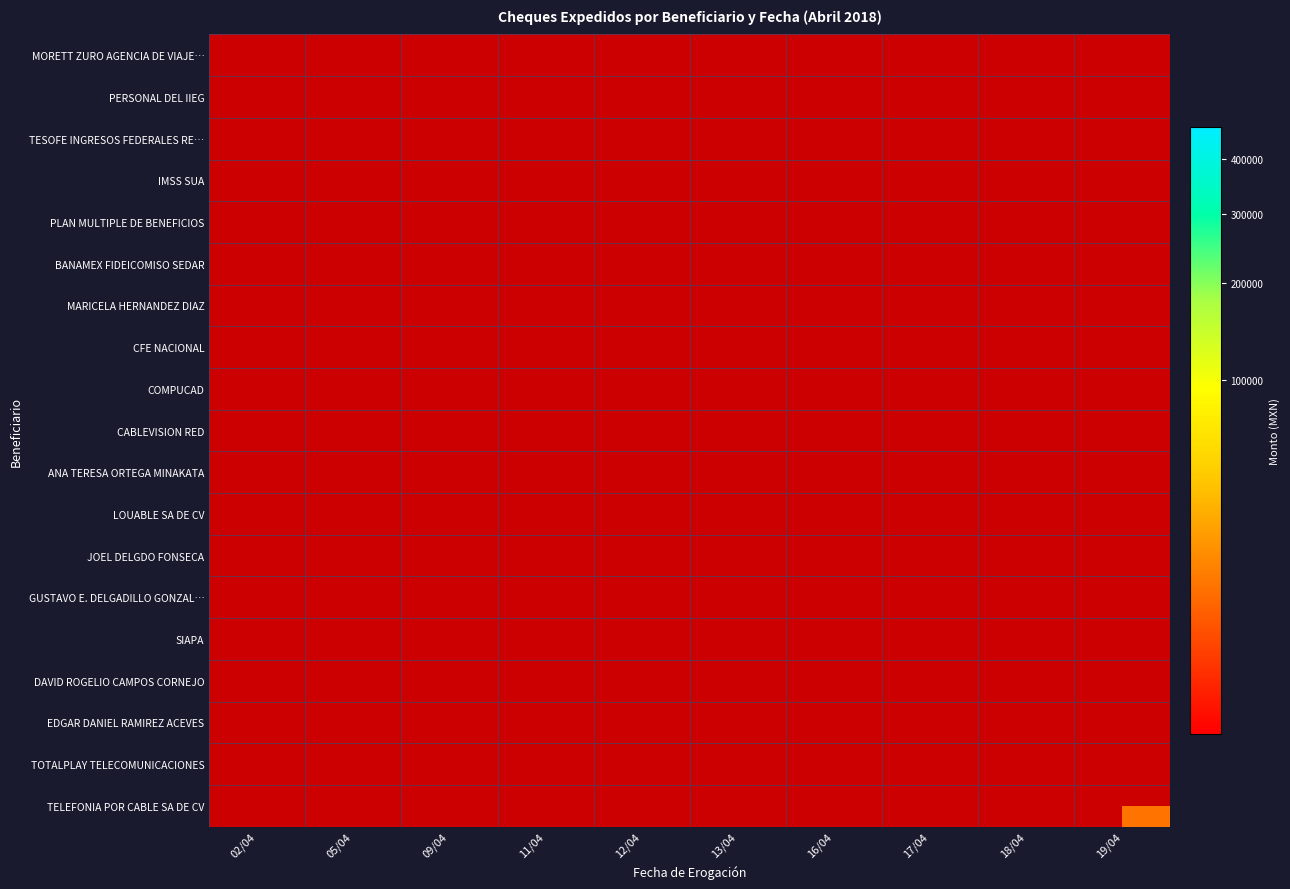

Reading left to right, what are all the values shown in this chart?

MORETT ZURO AGENCIA DE VIAJE…: 02/04=0.0	05/04=13231.0	09/04=0.0	11/04=0.0	12/04=4063.0	13/04=0.0	16/04=0.0	17/04=0.0	18/04=0.0	19/04=0.0
PERSONAL DEL IIEG: 02/04=0.0	05/04=0.0	09/04=0.0	11/04=0.0	12/04=0.0	13/04=467575.1	16/04=0.0	17/04=0.0	18/04=0.0	19/04=0.0
TESOFE INGRESOS FEDERALES RE…: 02/04=0.0	05/04=0.0	09/04=0.0	11/04=0.0	12/04=0.0	13/04=0.0	16/04=429315.0	17/04=0.0	18/04=0.0	19/04=0.0
IMSS SUA: 02/04=0.0	05/04=0.0	09/04=0.0	11/04=0.0	12/04=71502.1	13/04=0.0	16/04=0.0	17/04=0.0	18/04=0.0	19/04=0.0
PLAN MULTIPLE DE BENEFICIOS: 02/04=0.0	05/04=0.0	09/04=0.0	11/04=0.0	12/04=16257.7	13/04=0.0	16/04=0.0	17/04=0.0	18/04=0.0	19/04=0.0
BANAMEX FIDEICOMISO SEDAR: 02/04=0.0	05/04=0.0	09/04=0.0	11/04=0.0	12/04=15379.2	13/04=0.0	16/04=0.0	17/04=0.0	18/04=0.0	19/04=0.0
MARICELA HERNANDEZ DIAZ: 02/04=0.0	05/04=0.0	09/04=0.0	11/04=0.0	12/04=21000.0	13/04=0.0	16/04=0.0	17/04=0.0	18/04=0.0	19/04=0.0
CFE NACIONAL: 02/04=0.0	05/04=0.0	09/04=0.0	11/04=0.0	12/04=10793.0	13/04=0.0	16/04=0.0	17/04=0.0	18/04=0.0	19/04=0.0
COMPUCAD: 02/04=0.0	05/04=0.0	09/04=0.0	11/04=0.0	12/04=9233.1	13/04=0.0	16/04=0.0	17/04=0.0	18/04=0.0	19/04=0.0
CABLEVISION RED: 02/04=0.0	05/04=0.0	09/04=0.0	11/04=0.0	12/04=6272.7	13/04=0.0	16/04=0.0	17/04=0.0	18/04=0.0	19/04=0.0
ANA TERESA ORTEGA MINAKATA: 02/04=7367.0	05/04=0.0	09/04=0.0	11/04=0.0	12/04=0.0	13/04=0.0	16/04=0.0	17/04=39323.2	18/04=0.0	19/04=0.0
LOUABLE SA DE CV: 02/04=0.0	05/04=7400.8	09/04=0.0	11/04=0.0	12/04=0.0	13/04=0.0	16/04=0.0	17/04=0.0	18/04=0.0	19/04=0.0
JOEL DELGDO FONSECA: 02/04=0.0	05/04=4872.0	09/04=0.0	11/04=0.0	12/04=0.0	13/04=0.0	16/04=0.0	17/04=0.0	18/04=0.0	19/04=0.0
GUSTAVO E. DELGADILLO GONZAL…: 02/04=0.0	05/04=0.0	09/04=0.0	11/04=4872.0	12/04=0.0	13/04=0.0	16/04=0.0	17/04=0.0	18/04=0.0	19/04=0.0
SIAPA: 02/04=0.0	05/04=0.0	09/04=0.0	11/04=0.0	12/04=4725.0	13/04=0.0	16/04=0.0	17/04=0.0	18/04=0.0	19/04=0.0
DAVID ROGELIO CAMPOS CORNEJO: 02/04=0.0	05/04=0.0	09/04=0.0	11/04=0.0	12/04=12221.6	13/04=0.0	16/04=0.0	17/04=2781.0	18/04=0.0	19/04=0.0
EDGAR DANIEL RAMIREZ ACEVES: 02/04=0.0	05/04=0.0	09/04=0.0	11/04=0.0	12/04=0.0	13/04=14405.5	16/04=0.0	17/04=0.0	18/04=0.0	19/04=0.0
TOTALPLAY TELECOMUNICACIONES: 02/04=0.0	05/04=0.0	09/04=0.0	11/04=0.0	12/04=3078.0	13/04=0.0	16/04=0.0	17/04=0.0	18/04=0.0	19/04=0.0
TELEFONIA POR CABLE SA DE CV: 02/04=0.0	05/04=0.0	09/04=0.0	11/04=0.0	12/04=0.0	13/04=0.0	16/04=0.0	17/04=0.0	18/04=0.0	19/04=8313.0